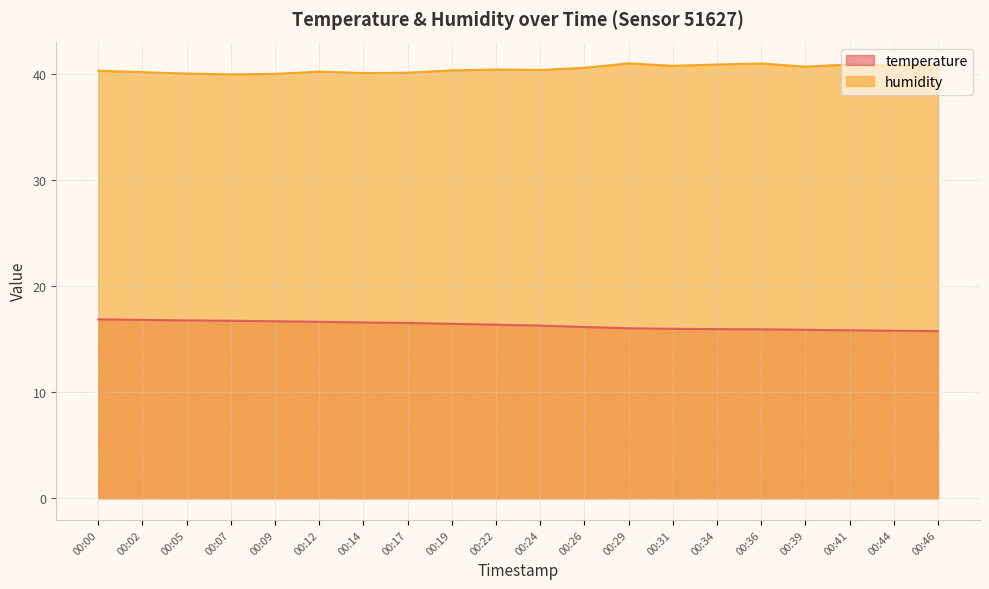

What is the difference between the temperature values at 00:39 and 00:26?

0.3